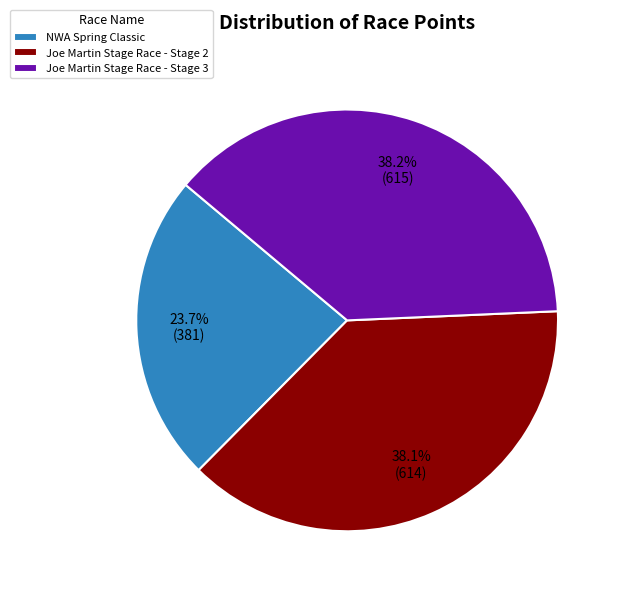

To the nearest percent, what percentage of the pie is NWA Spring Classic?

24%